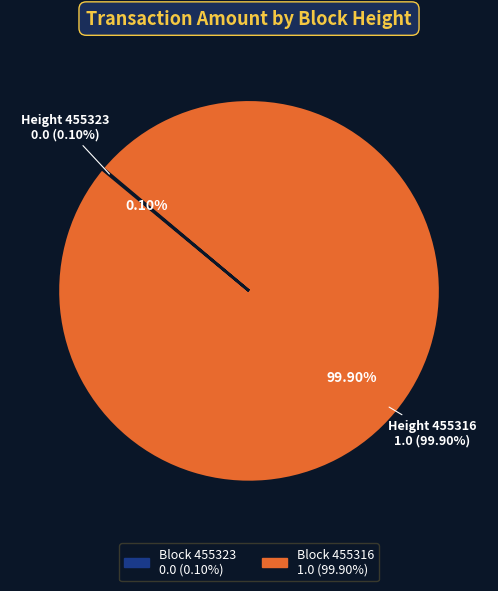

Does 455316 account for over 50% of the chart?

Yes